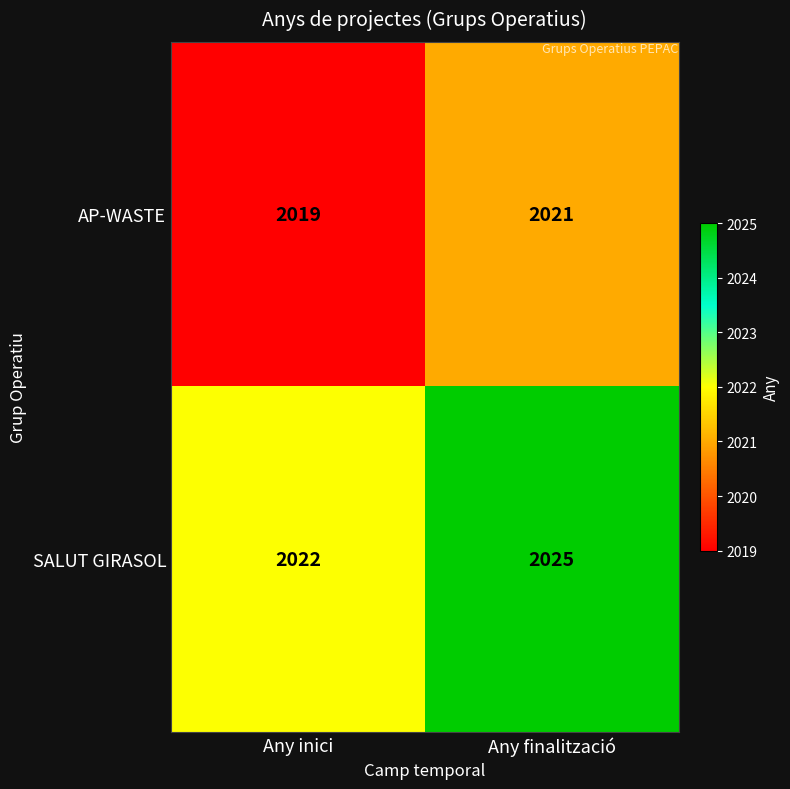

Rank the series by their maximum value, from highest to lowest.

SALUT GIRASOL, AP-WASTE